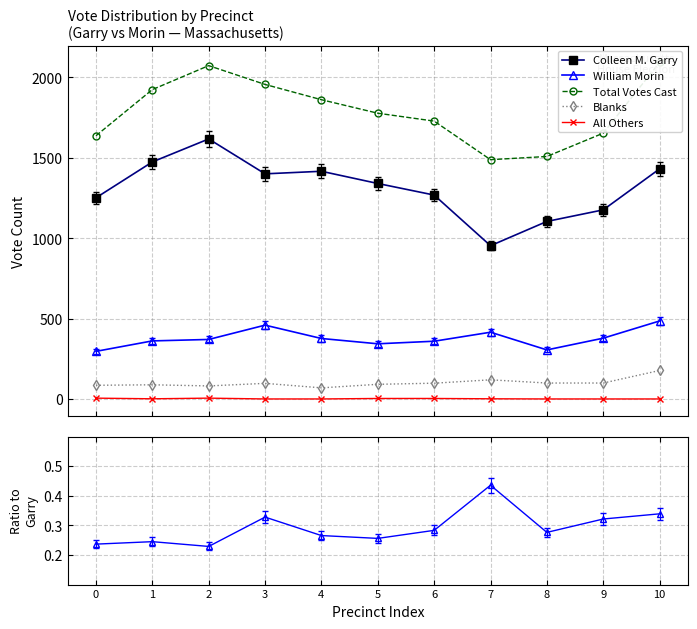

How many lines are shown in the chart?

6